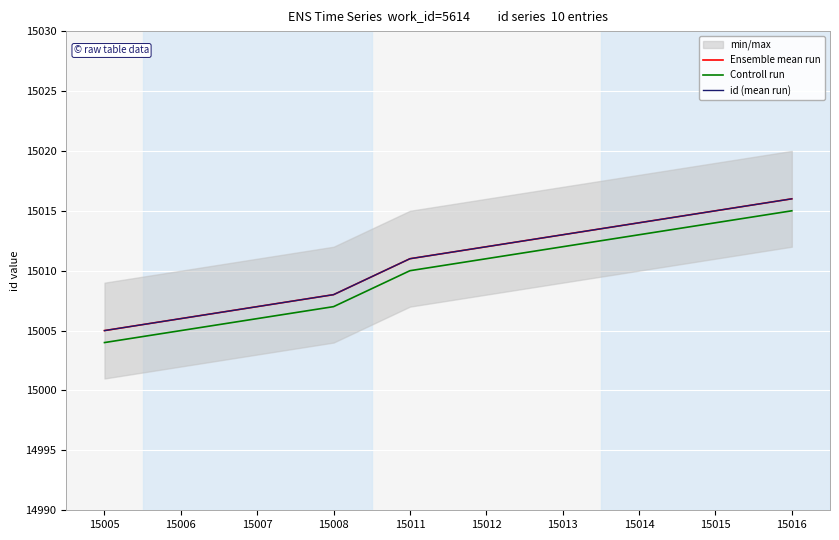

Which series changed the most between 15014 and 15015?

Ensemble mean run